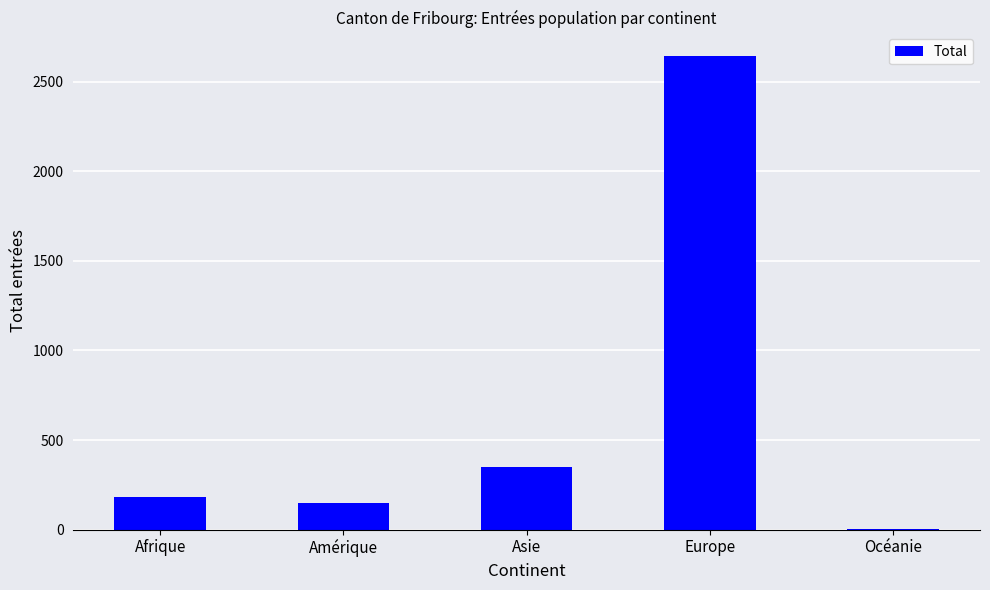

What is the ratio of the value at Asie to the value at Afrique?

1.9